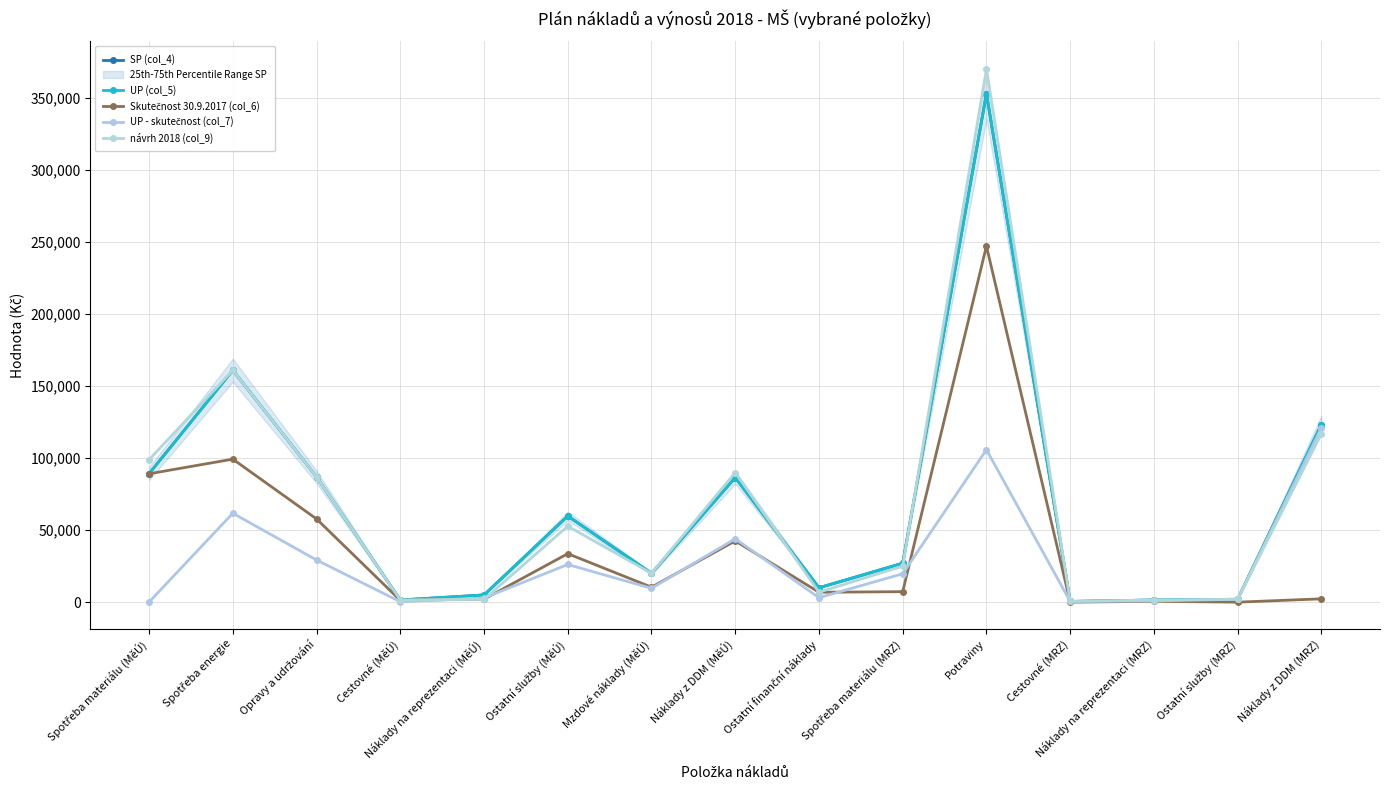

What are all the series names shown in the legend?

SP (col_4), UP (col_5), Skutečnost 30.9.2017 (col_6), UP - skutečnost (col_7), návrh 2018 (col_9)